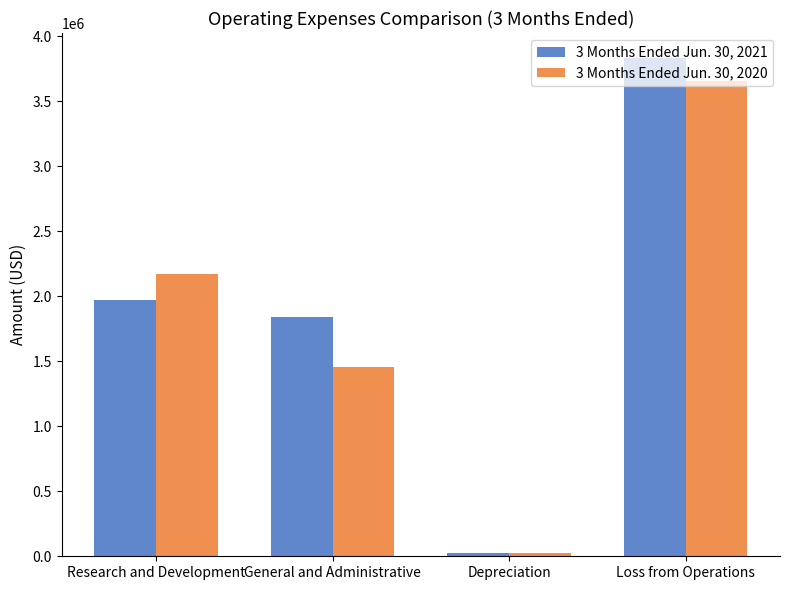

Rank the series by their average value, from highest to lowest.

3 Months Ended Jun. 30, 2021, 3 Months Ended Jun. 30, 2020